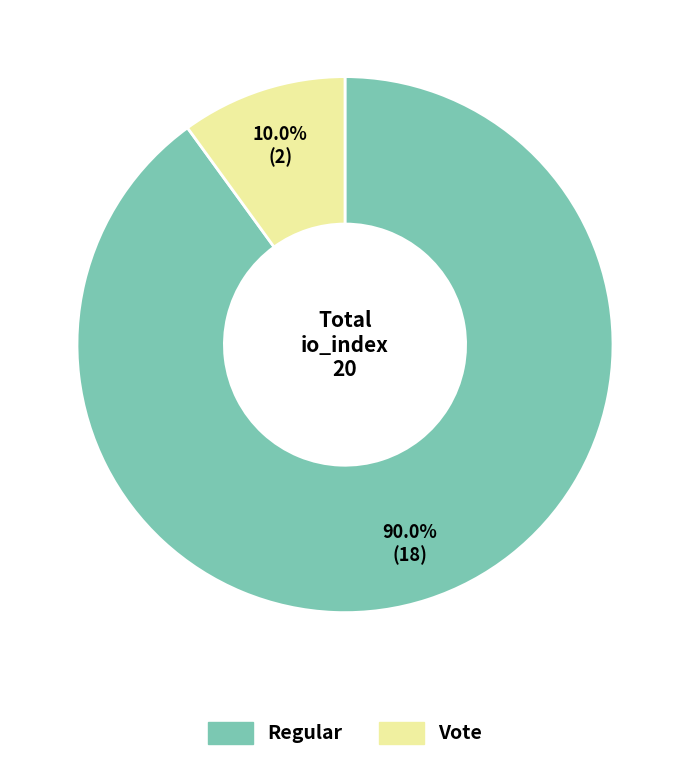

The Regular slice represents 90% of the pie. True or false?

True